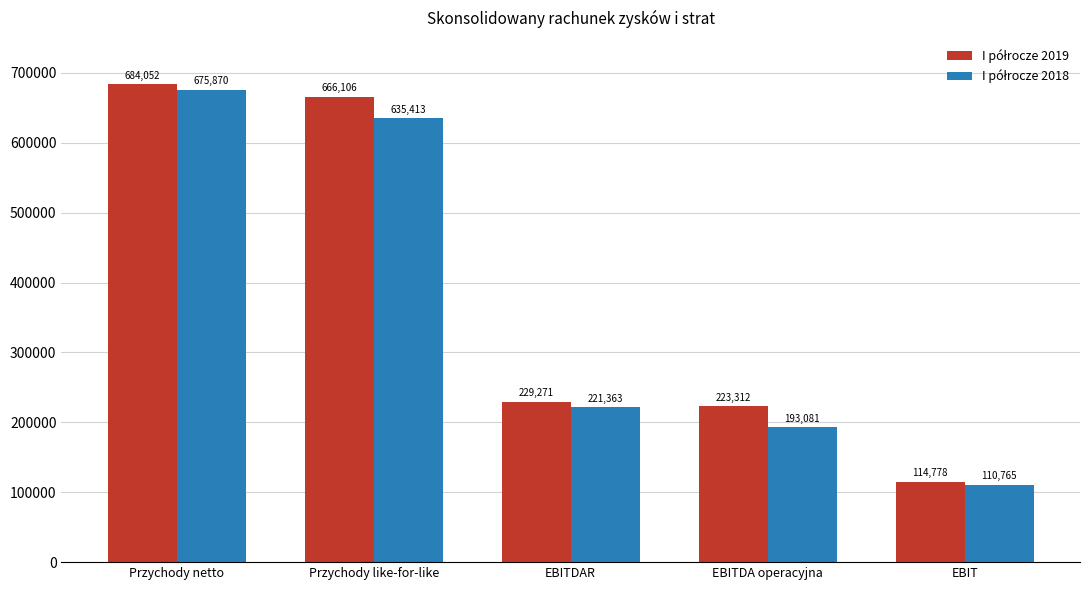

At how many categories does at least one series exceed 605438?

2